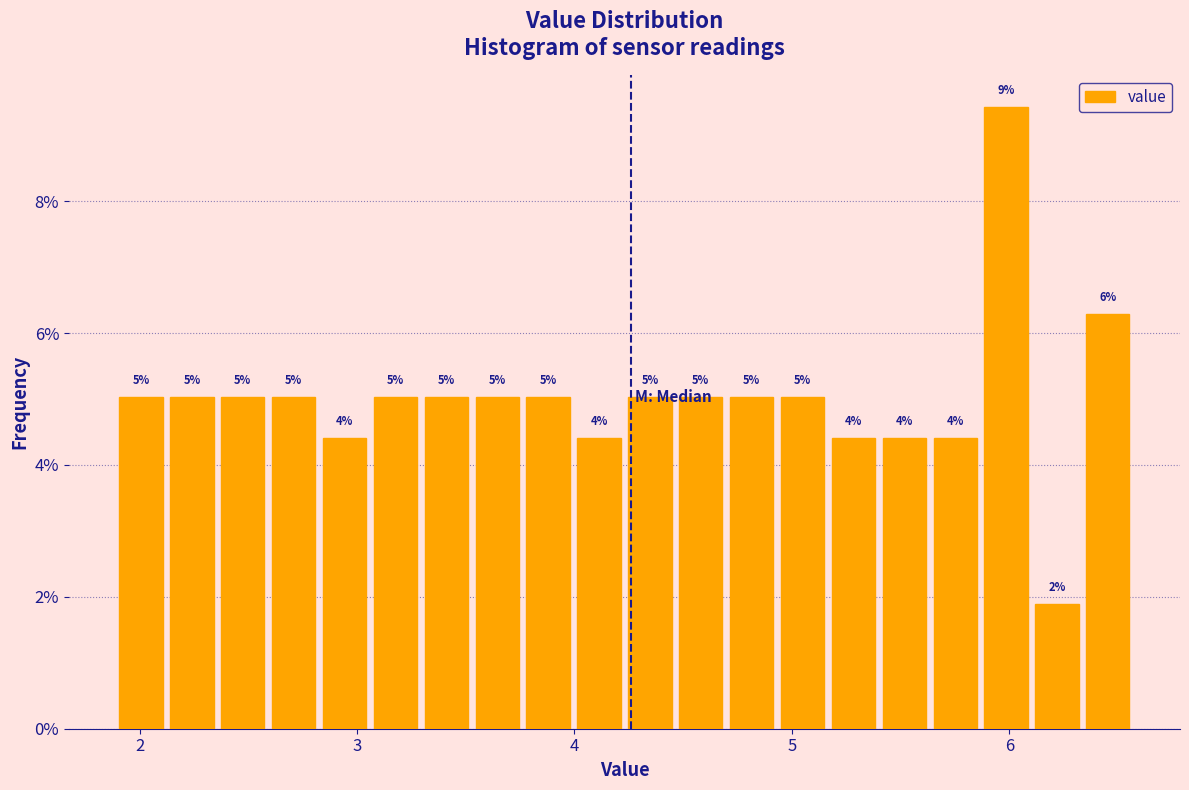

Around what value on the x-axis is the tallest bar? Give the approximate position of its centre, as read against the axis.

6.0